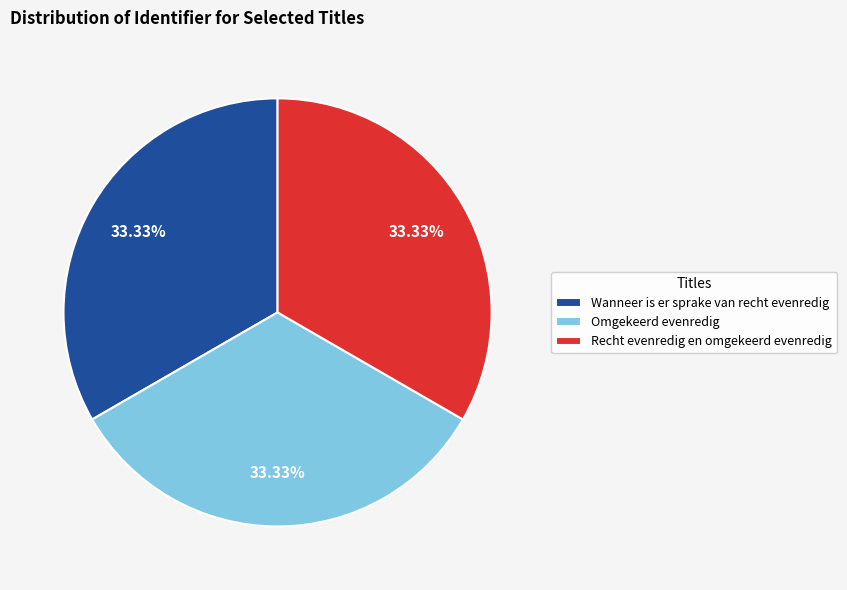

Does any single category account for the majority?

No